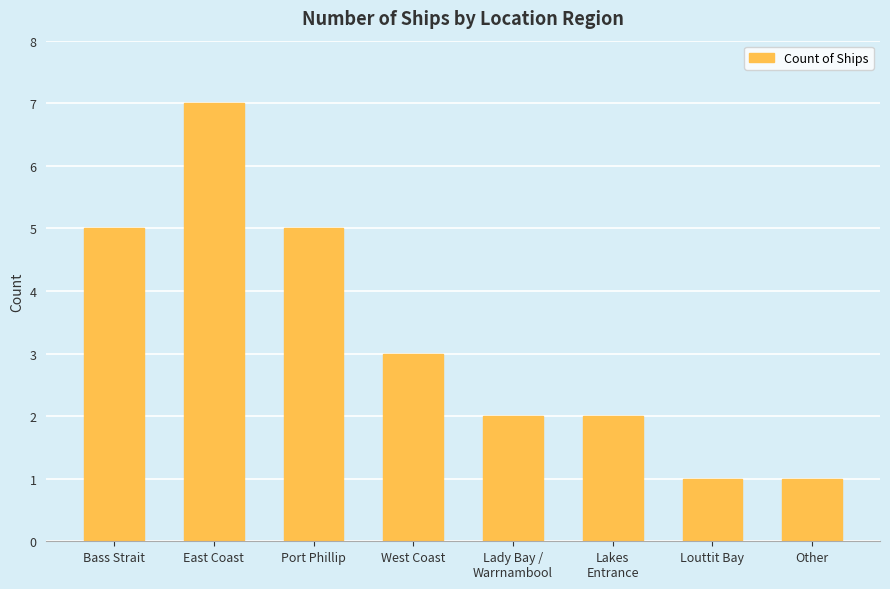

The value at Other is 2. True or false?

False